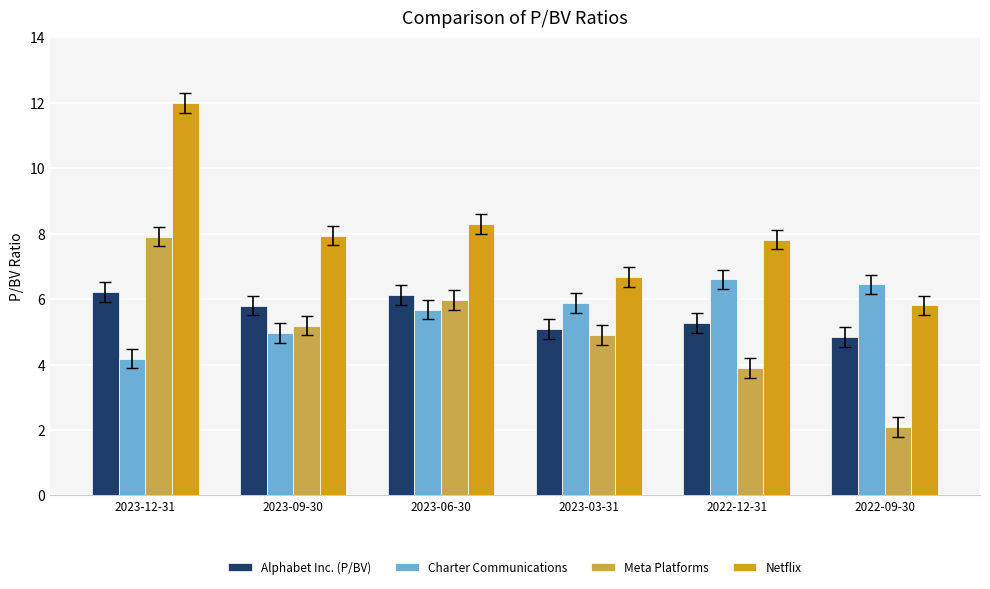

Is it true that Netflix equals 12.0 at 2023-12-31?

True